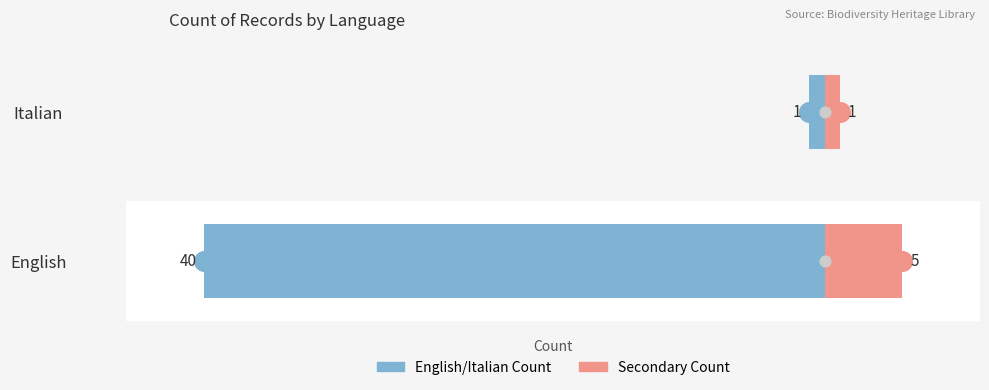

Which series has the widest spread of Y values?

English/Italian Count